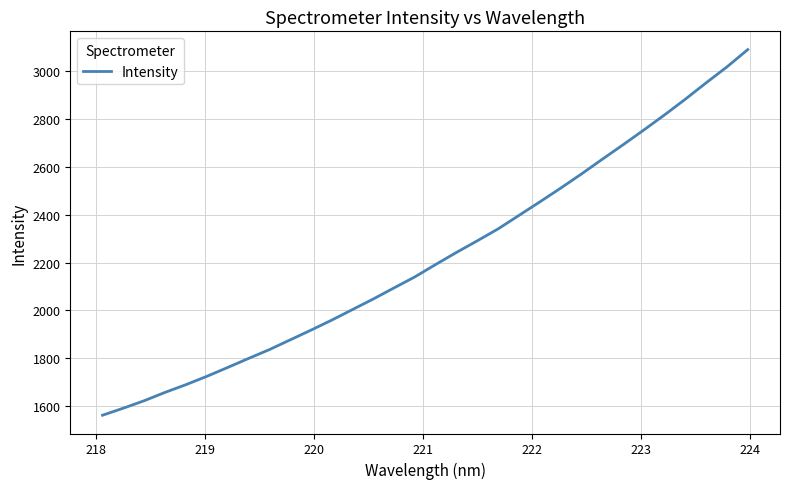

What is the minimum value shown in the chart?

1561.8